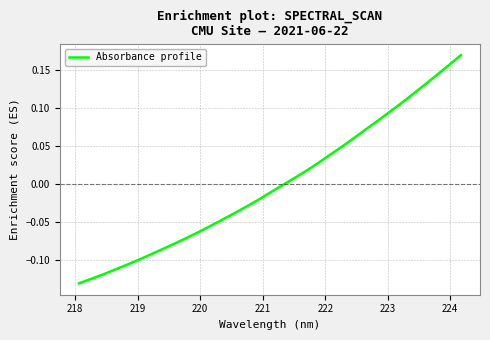

What is the difference between the maximum and minimum values?

0.3